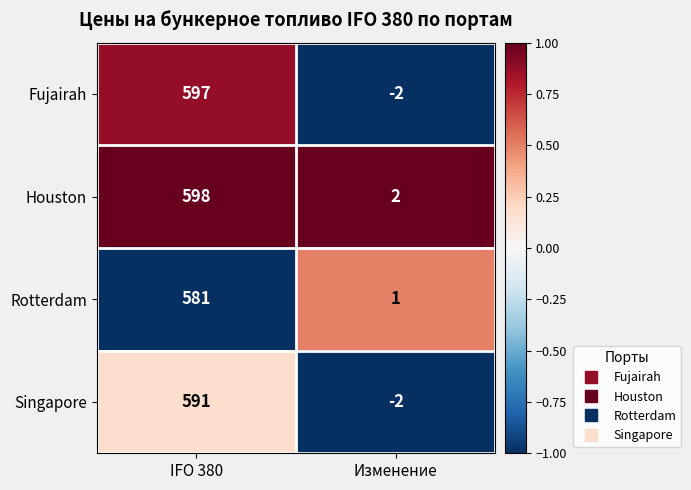

What is the greatest value displayed?

598